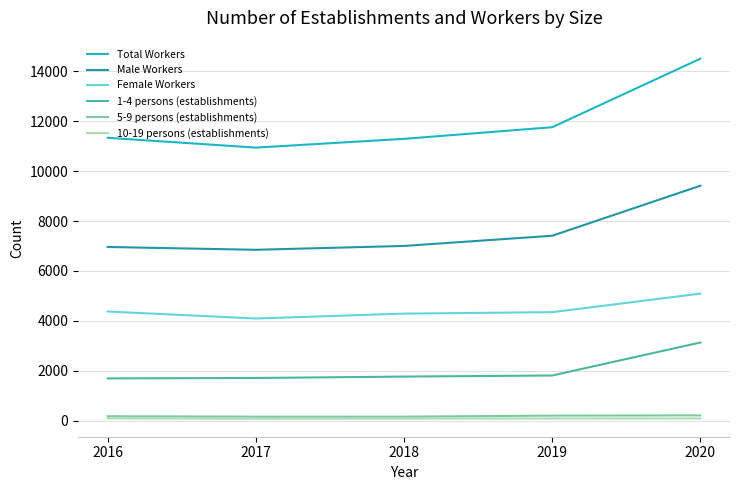

Is it true that 10-19 persons (establishments) equals 79 at 2017?

True